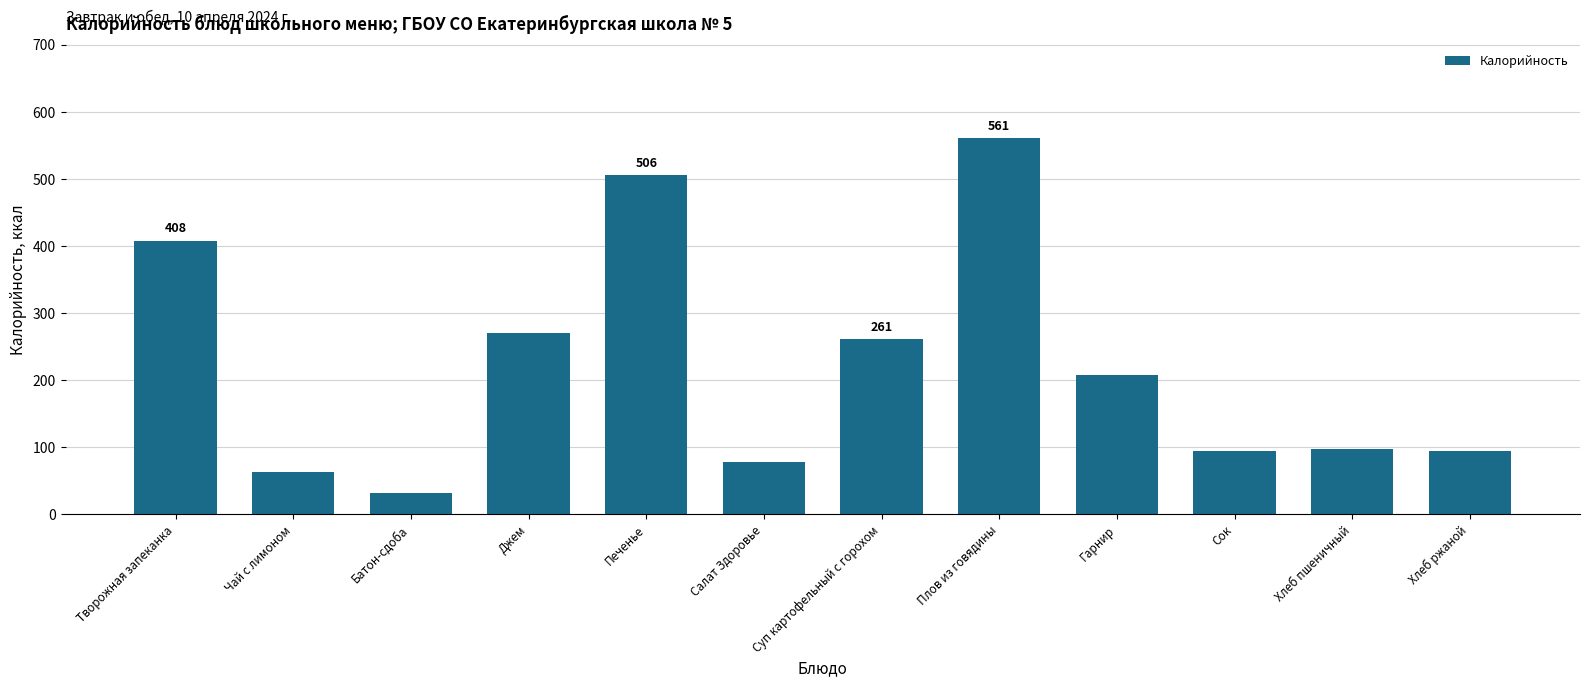

True or false: the data shows 408.0 at Творожная запеканка.

True